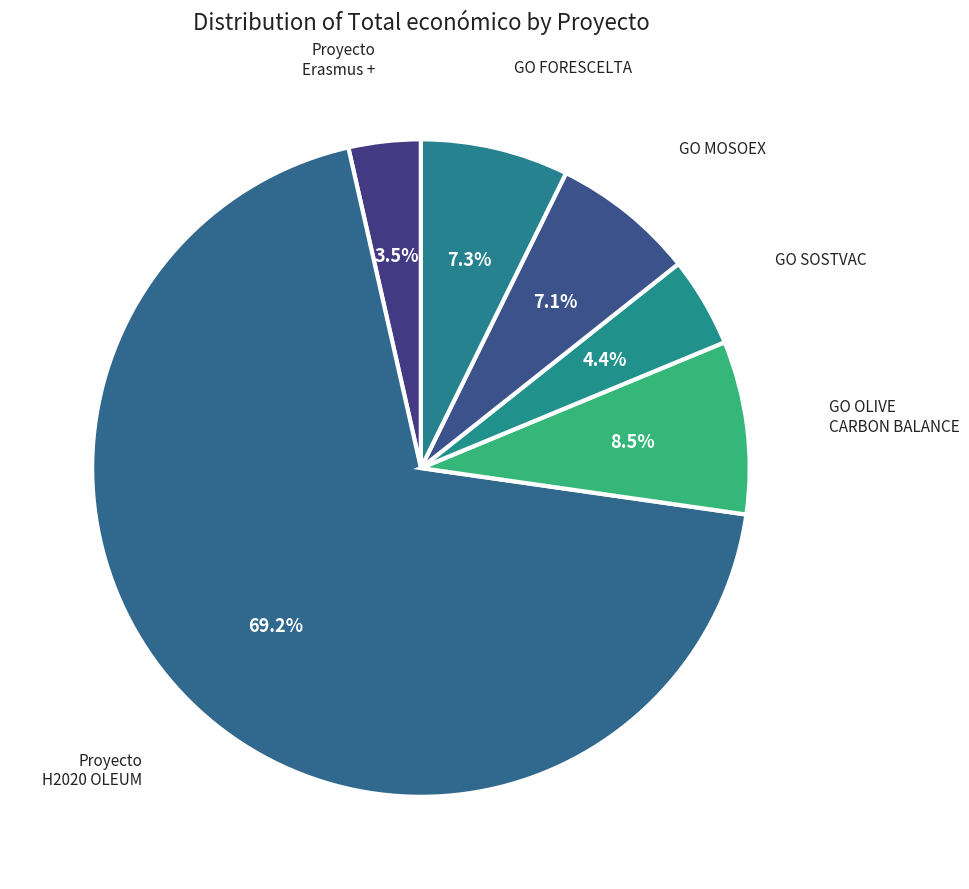

How many segments does this pie chart have?

6